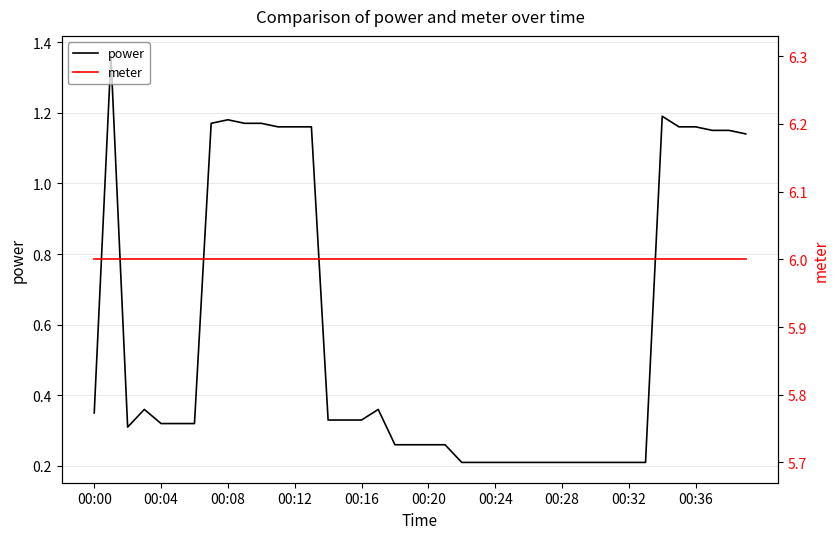

What is the minimum value shown in the chart?

0.2